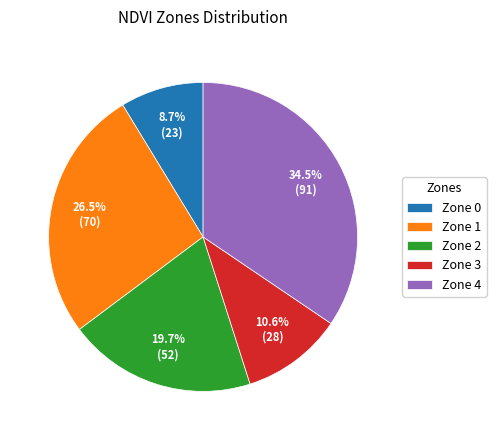

To the nearest percent, what is the combined percentage of Zone 3 and Zone 4?

45%